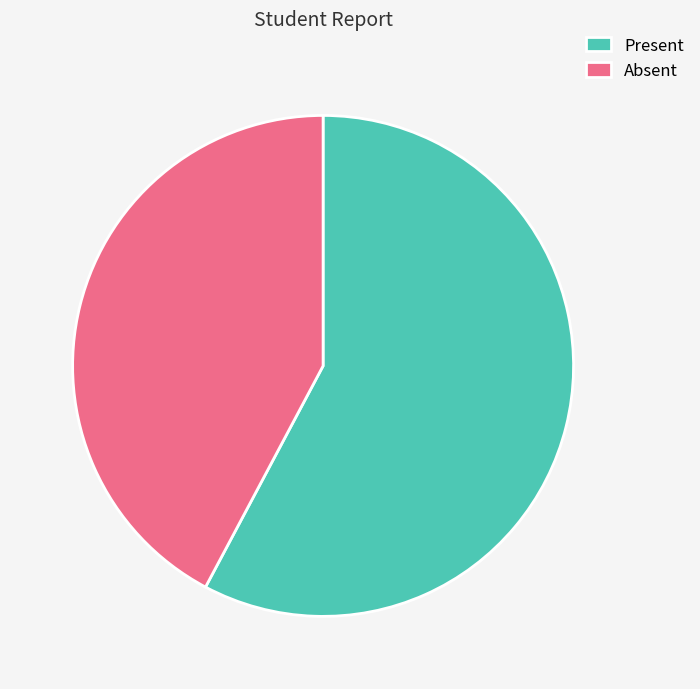

How many slices are in this pie chart?

2